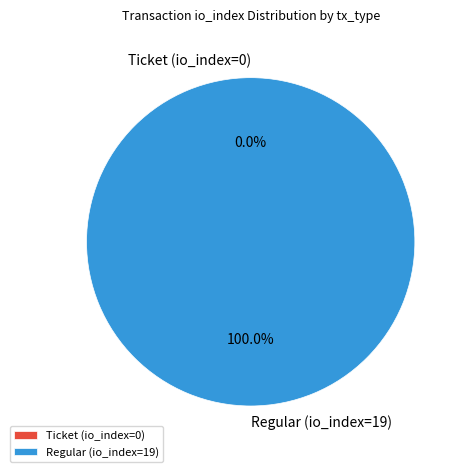

Which slice is the largest?

Regular (io_index=19)